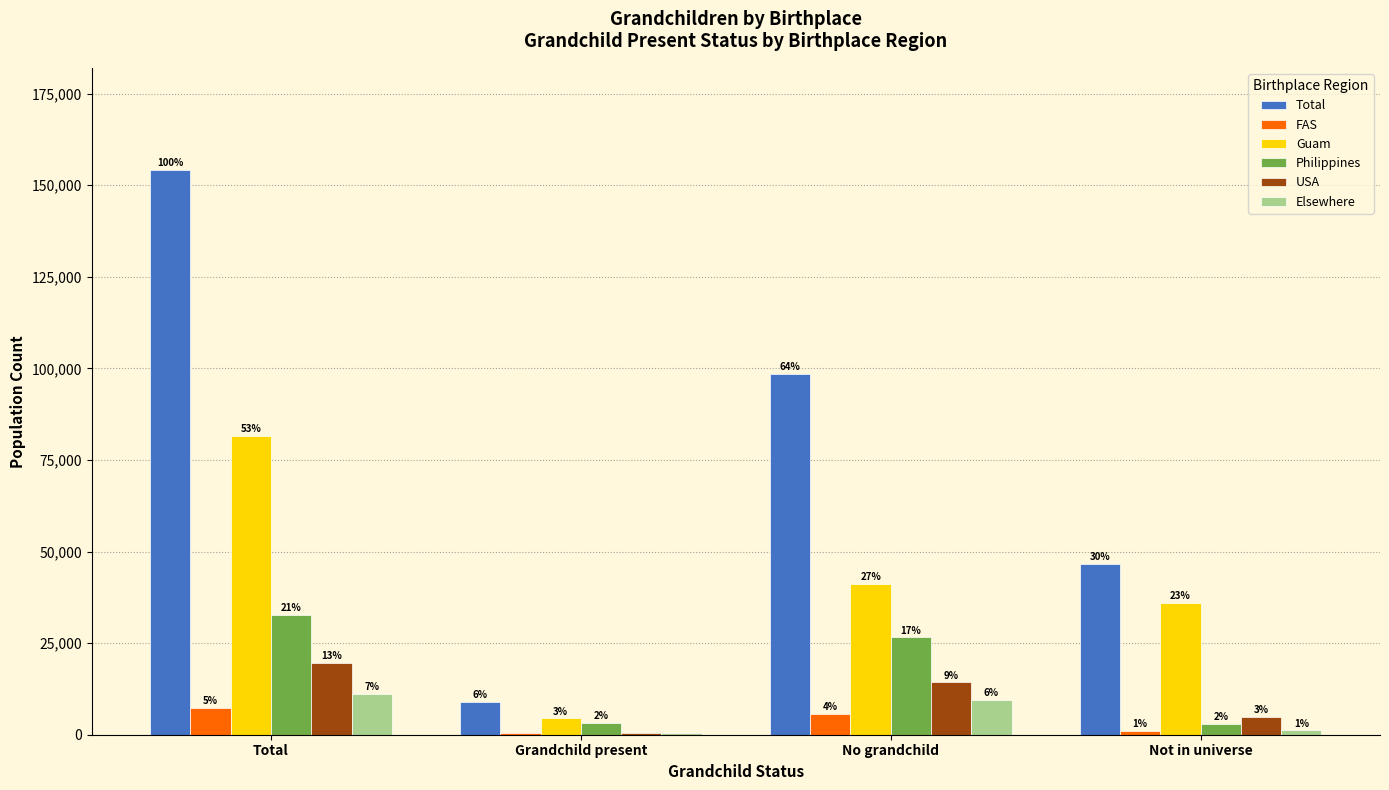

What are all the series names shown in the legend?

Total, FAS, Guam, Philippines, USA, Elsewhere